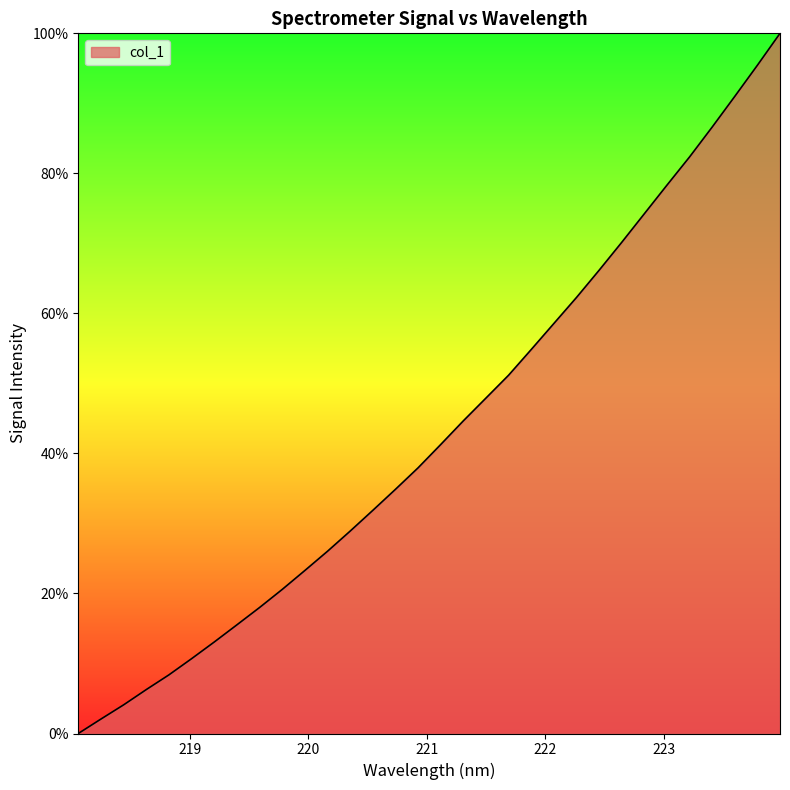

What is the maximum value shown in the chart?

100.0